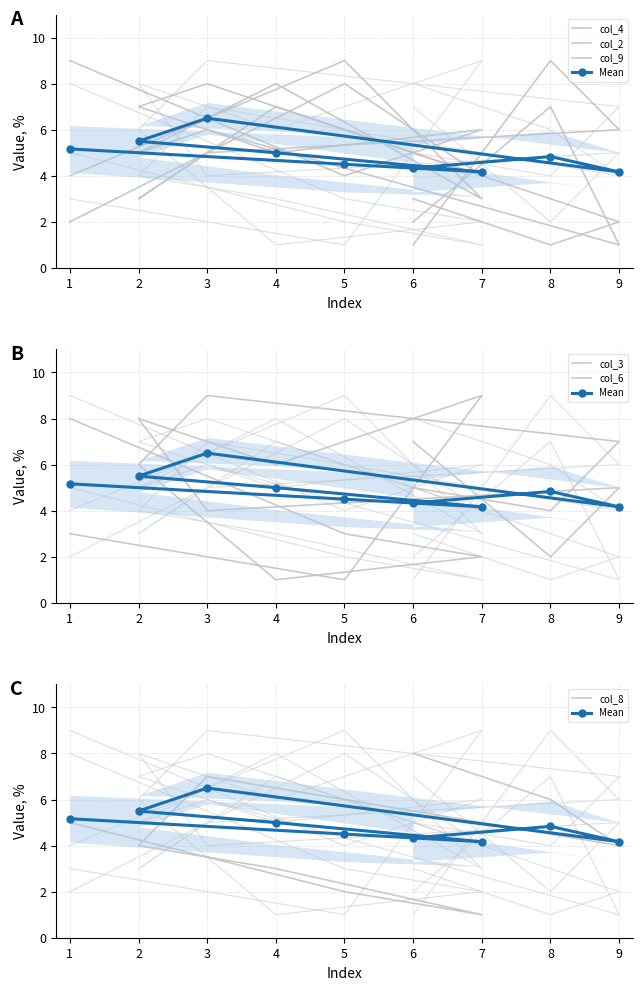

What is the average value of the col_3 series?

5